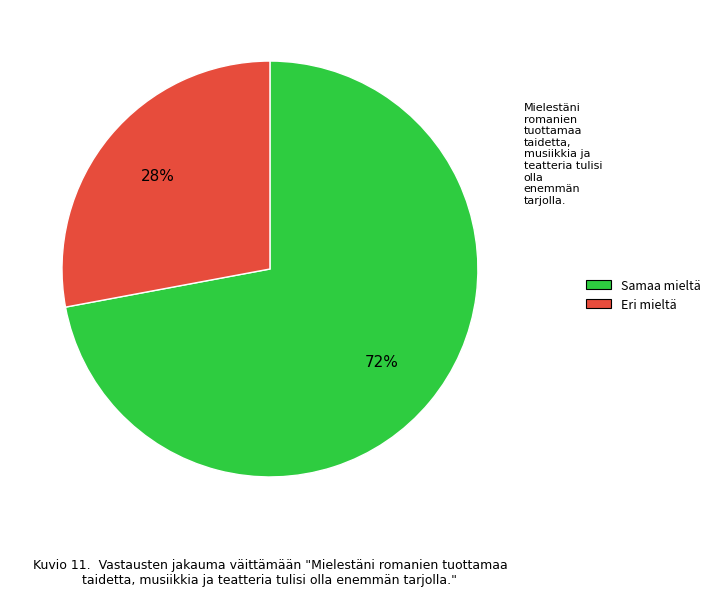

To the nearest percent, what is the difference between the largest and smallest slice percentages?

44%